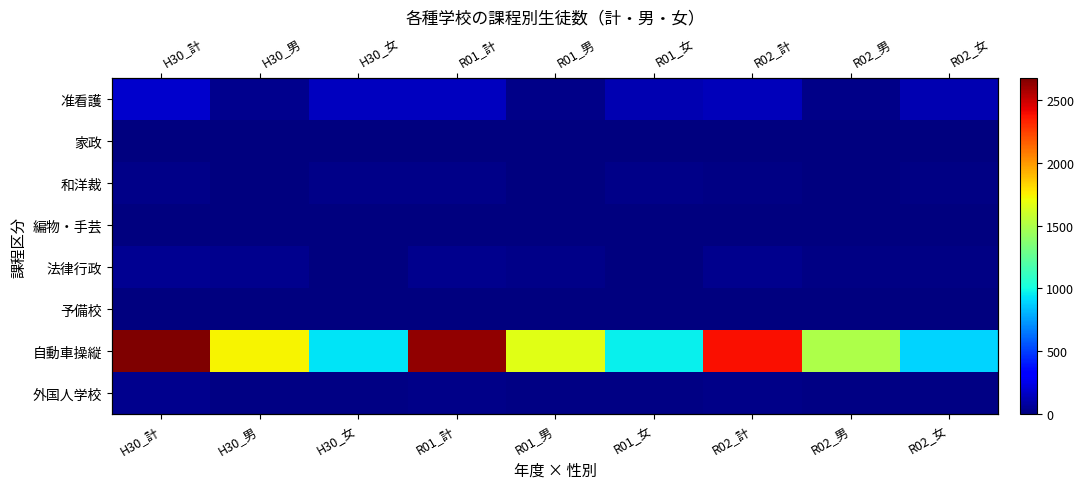

Which series has the largest total across all categories?

自動車操縦